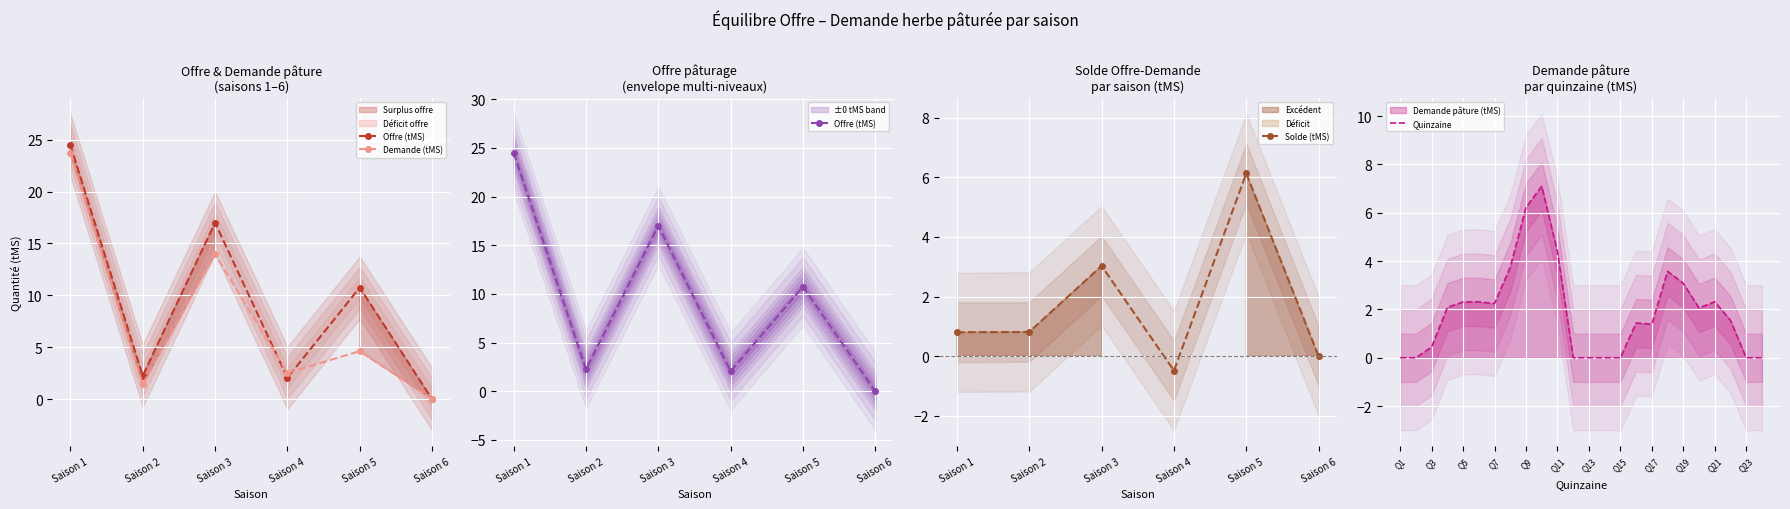

What is the sum of all Demande (tMS) values?

46.3